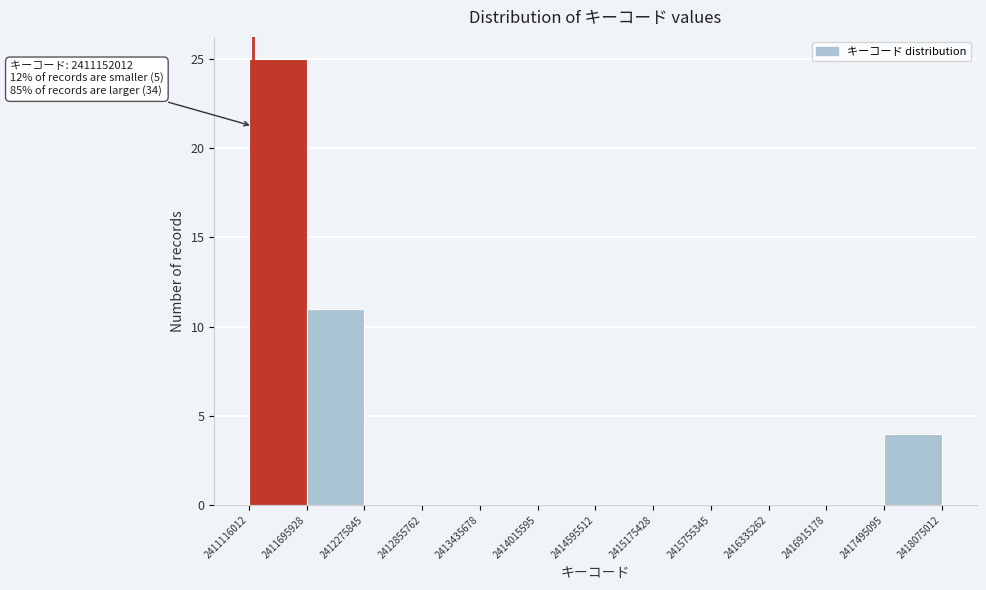

Which range on the x-axis has the tallest bar?

2411116012 to 2411695928